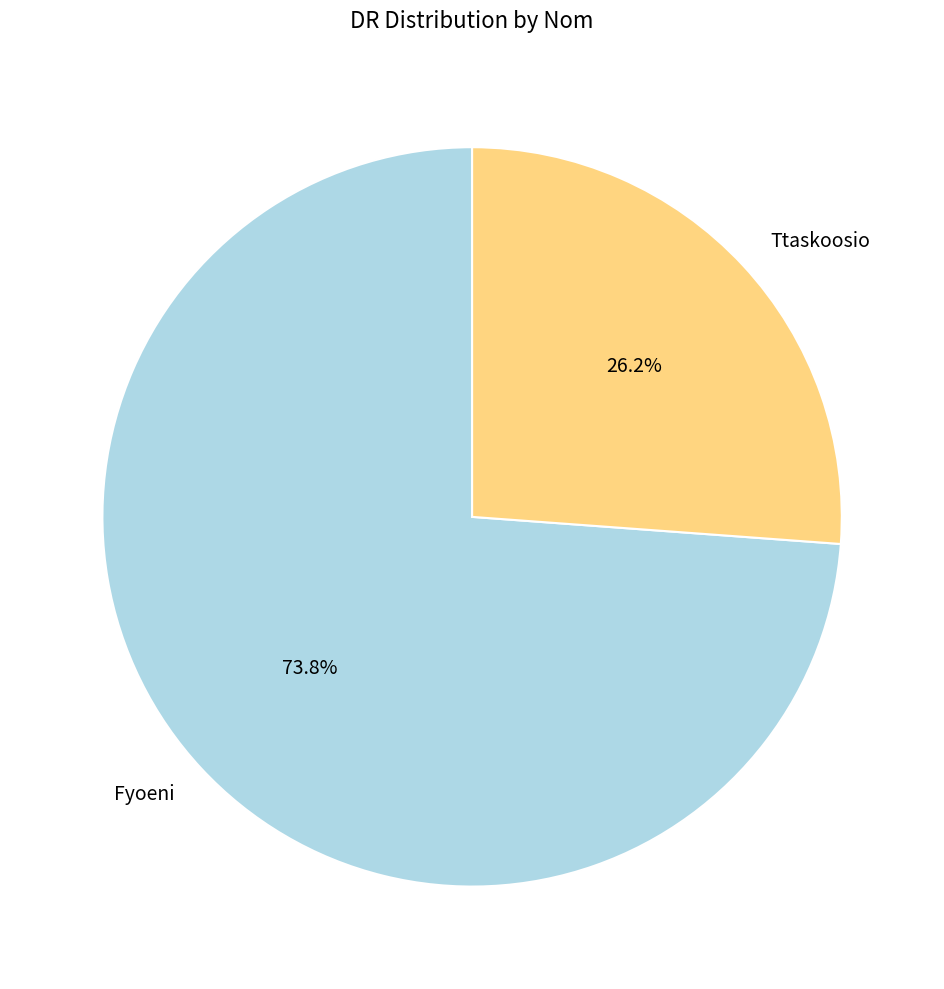

Which category has the biggest portion of the pie?

Fyoeni